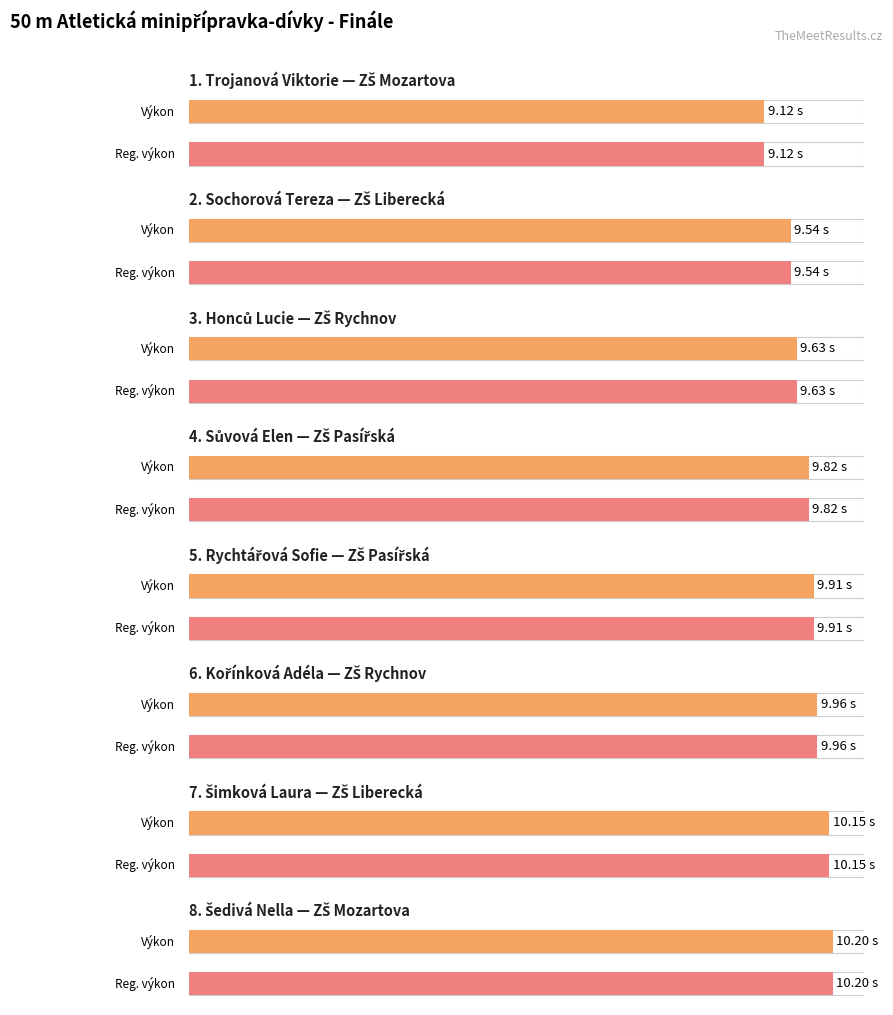

What is the approximate value of Výkon at Honců Lucie?

9.6